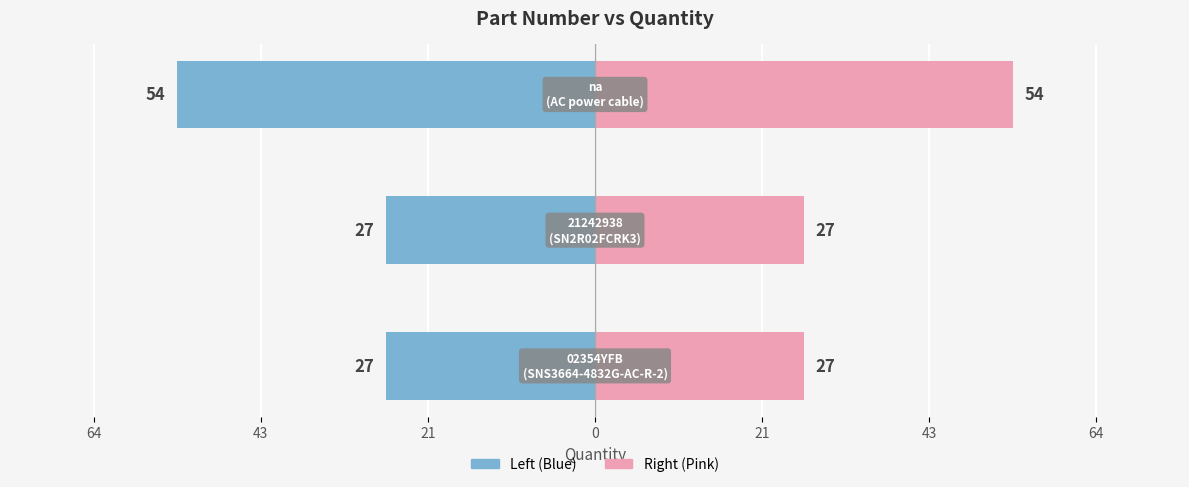

At how many categories does at least one series exceed -1?

3